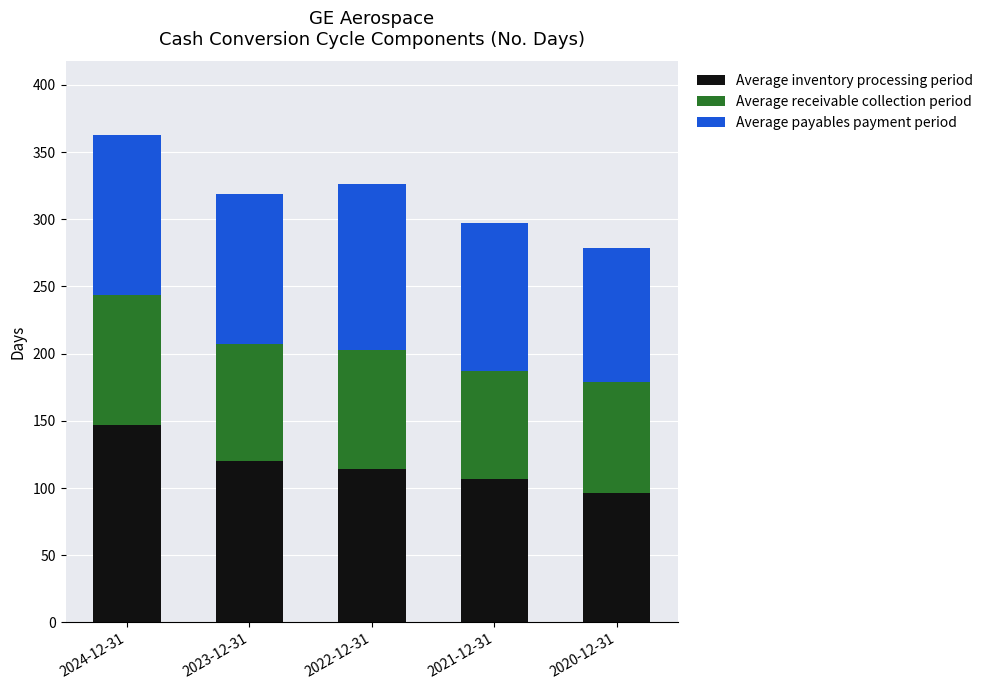

What is the difference between the maximum and minimum values in the Average inventory processing period series?

51